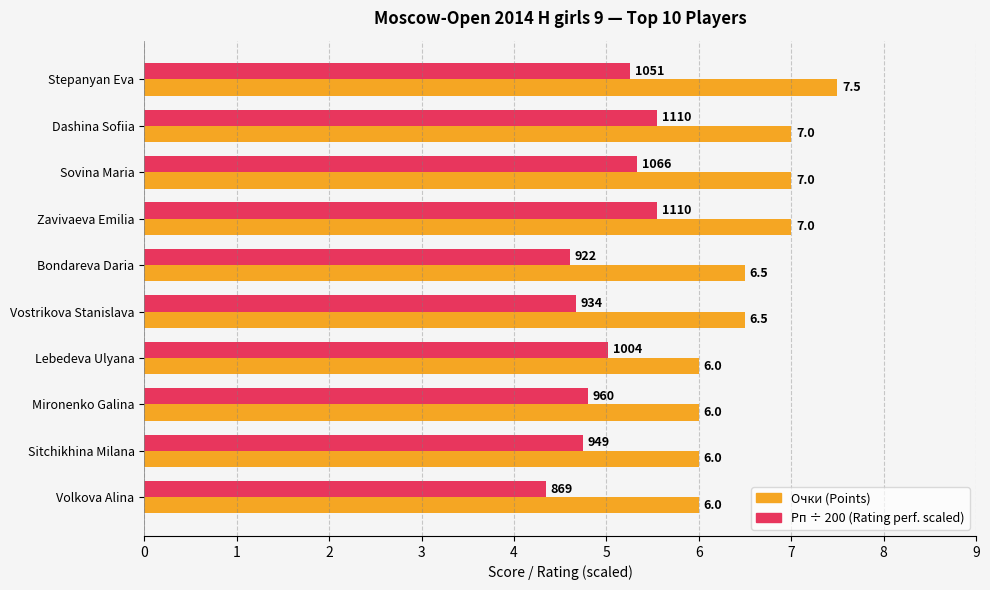

At which category is the sum across all series the highest?

Stepanyan Eva